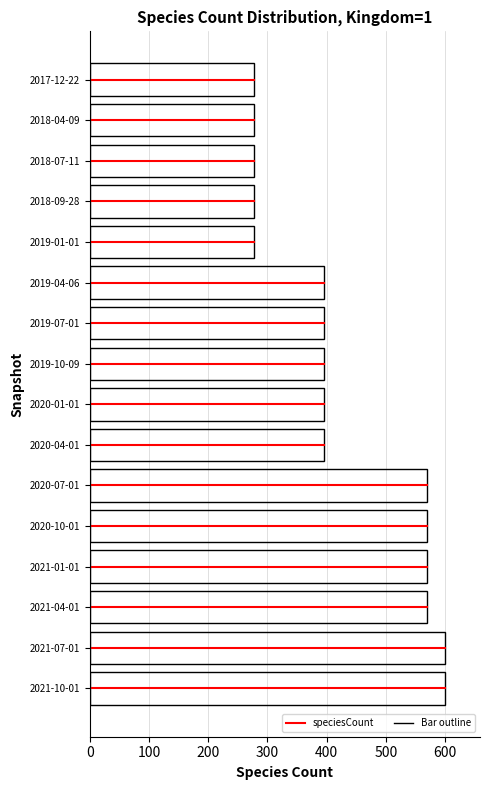

How many data points are less than 395?

5